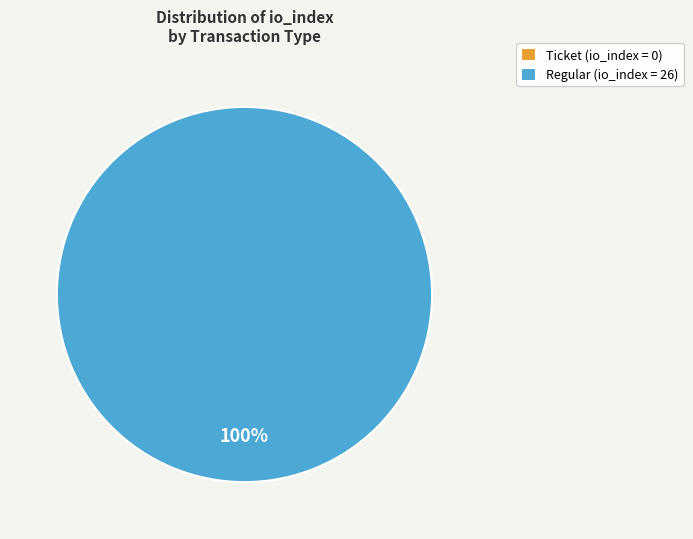

Between tx_type=Ticket (io_index=0) and tx_type=Regular (io_index=26), which is larger?

tx_type=Regular (io_index=26)